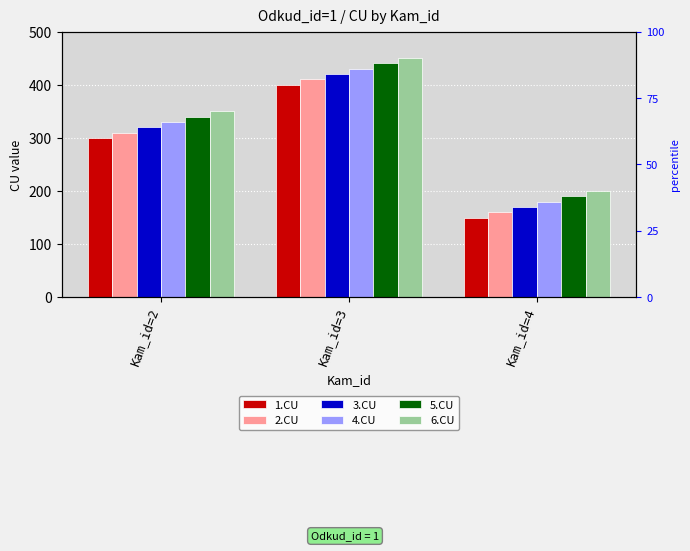

Is it true that 3.CU equals 420 at Kam_id=3?

True